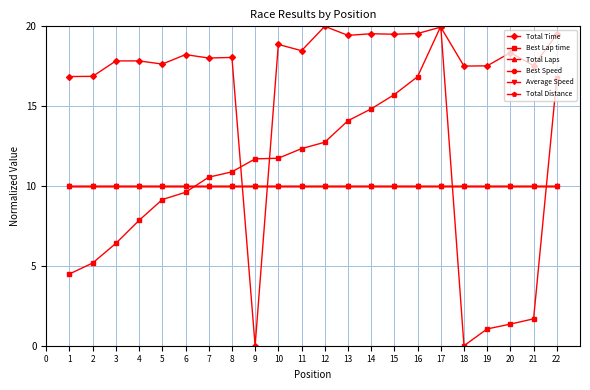

Is this an area chart (filled region under the line)?

No